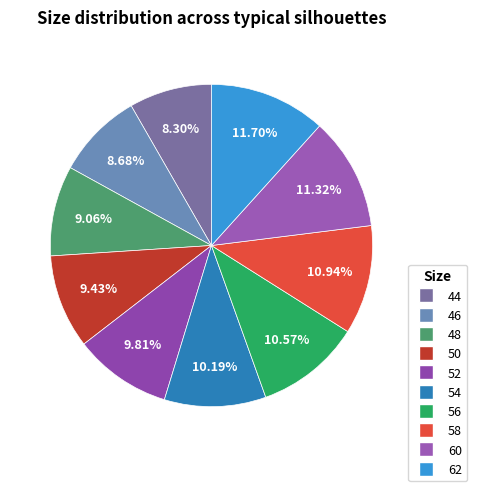

The 50 slice represents 9% of the pie. True or false?

True